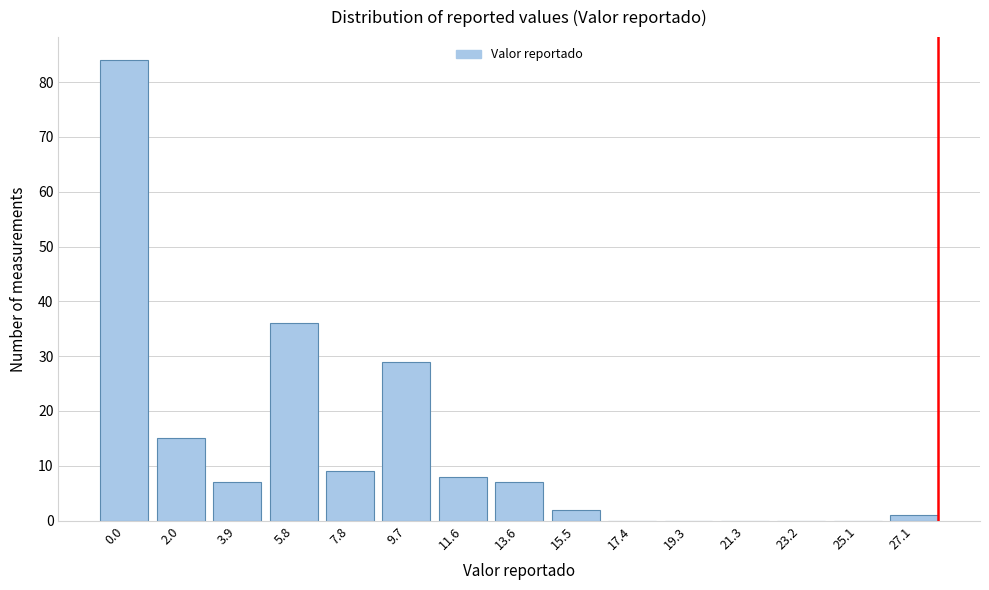

Reading right to left, what are all the values shown in this chart?

27.1=1	25.1=0	23.2=0	21.3=0	19.3=0	17.4=0	15.5=2	13.6=7	11.6=8	9.7=29	7.8=9	5.8=36	3.9=7	2.0=15	0.0=84